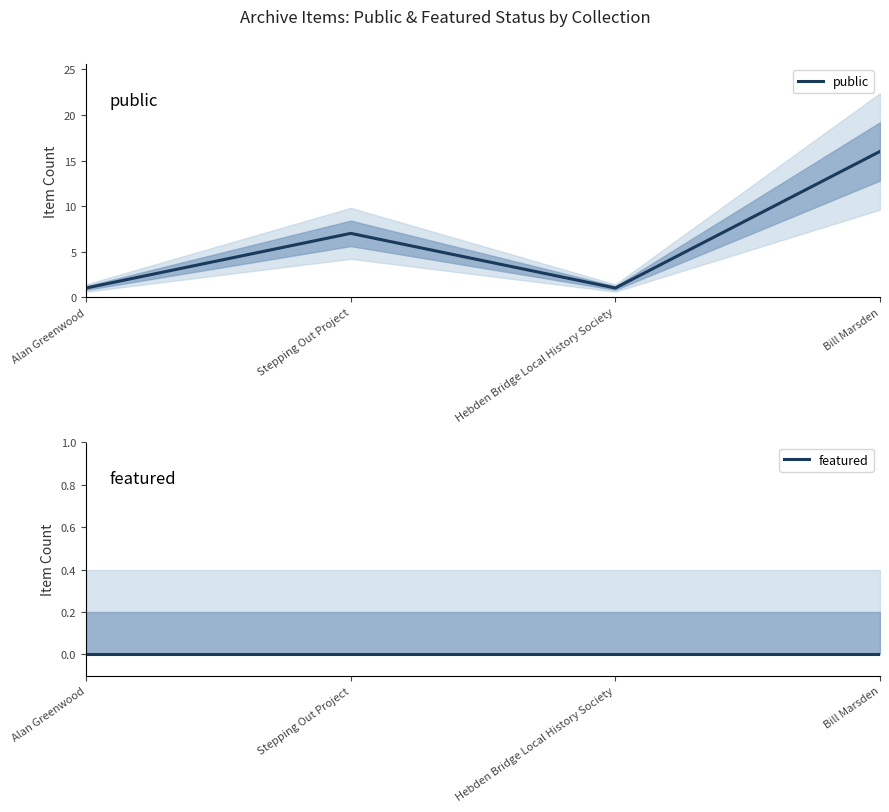

Reading left to right, transcribe all the data shown in this chart.

public: Alan Greenwood=1	Stepping Out Project=7	Hebden Bridge Local History Society=1	Bill Marsden=16
featured: Alan Greenwood=0	Stepping Out Project=0	Hebden Bridge Local History Society=0	Bill Marsden=0